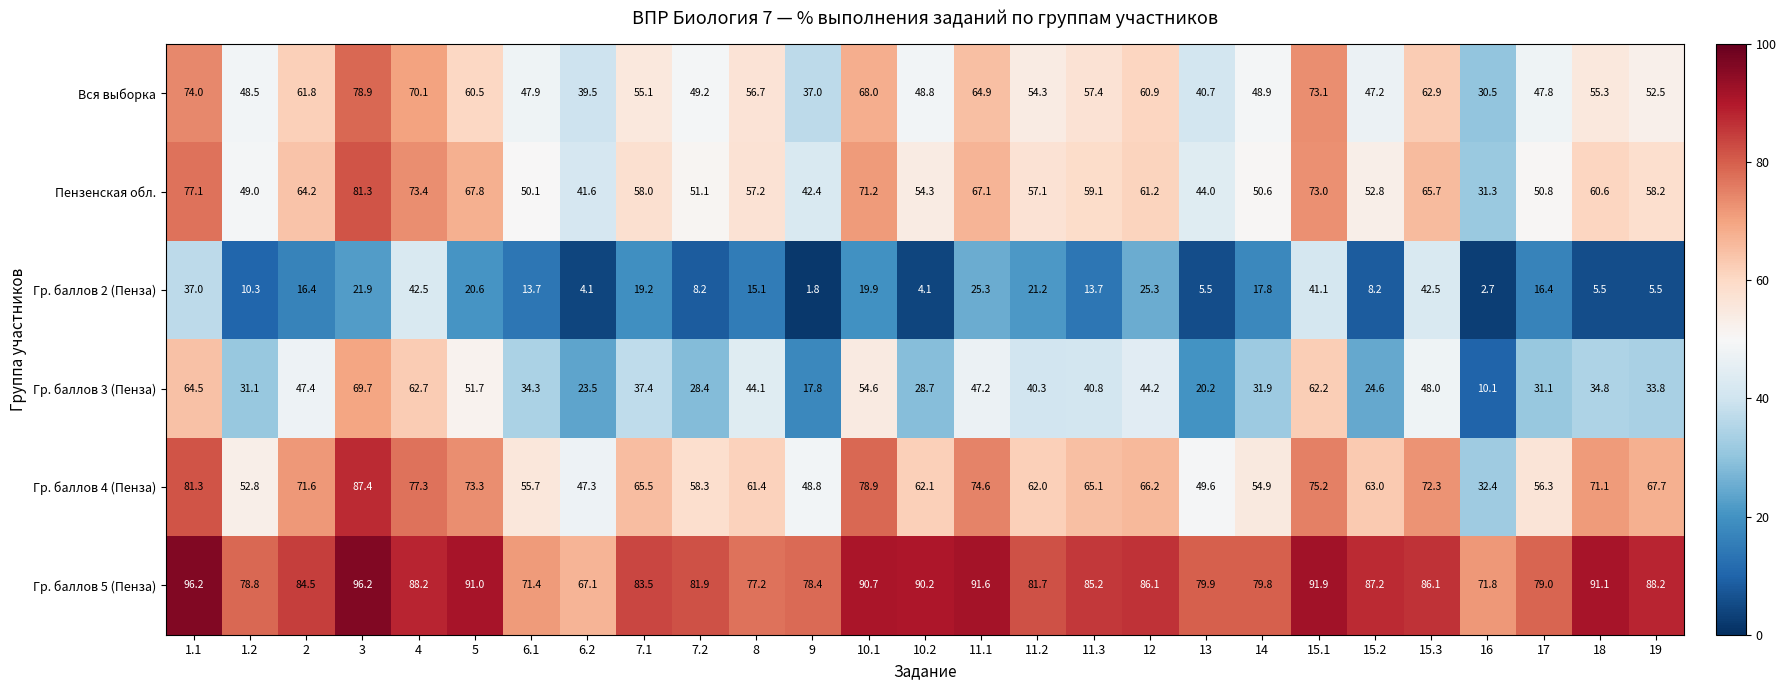

Rank the series by their maximum value, from highest to lowest.

Гр. баллов 5 (Пенза), Гр. баллов 4 (Пенза), Пензенская обл., Вся выборка, Гр. баллов 3 (Пенза), Гр. баллов 2 (Пенза)